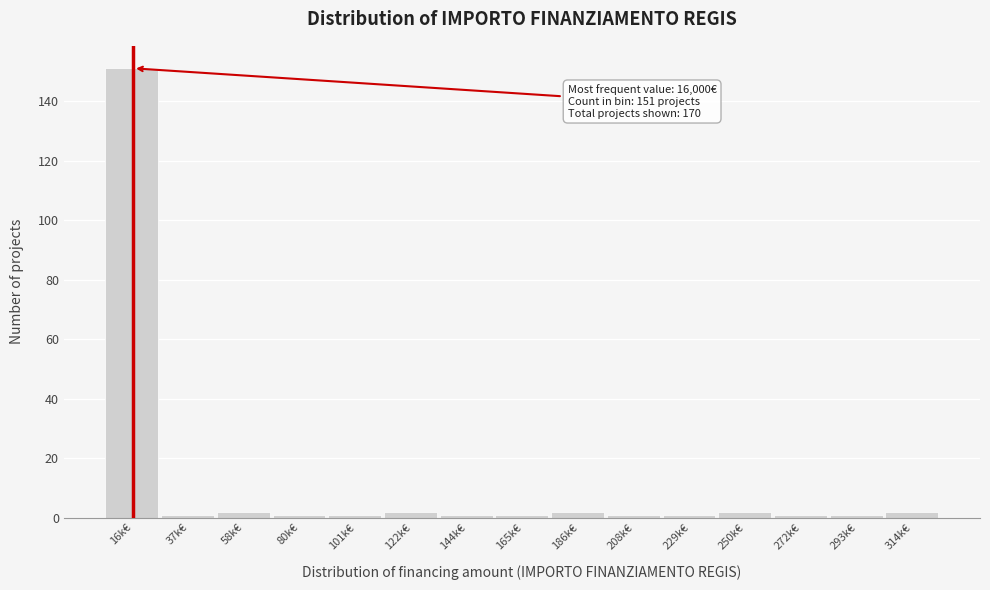

Reading left to right, list all the values displayed in this chart.

16k€=151	37k€=1	58k€=2	80k€=1	101k€=1	122k€=2	144k€=1	165k€=1	186k€=2	208k€=1	229k€=1	250k€=2	272k€=1	293k€=1	314k€=2